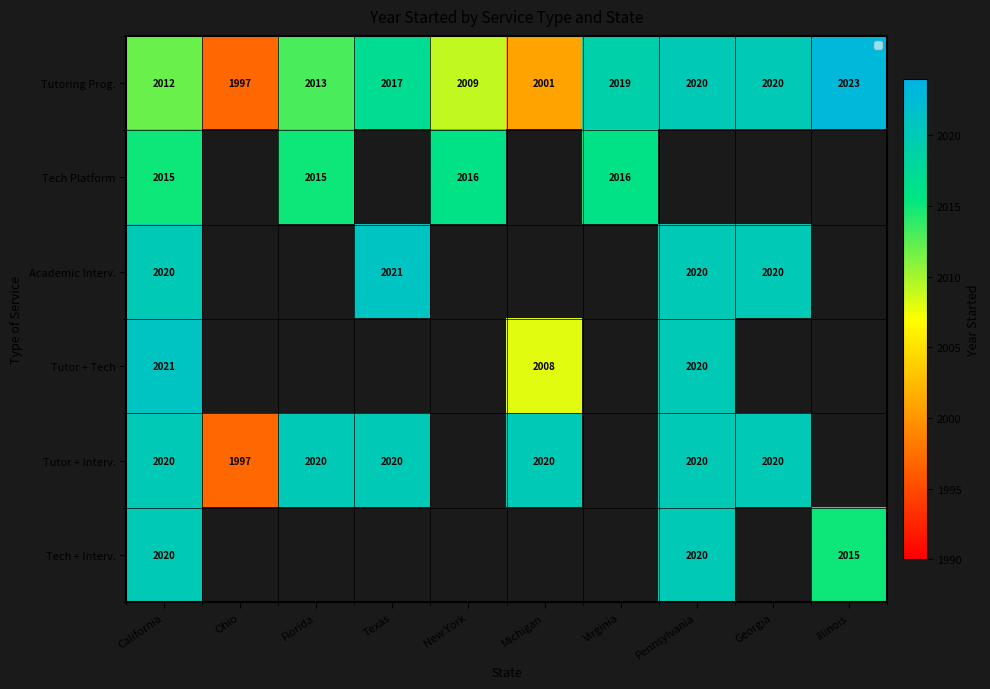

At which label does Tutor + Interv. reach its peak?

California